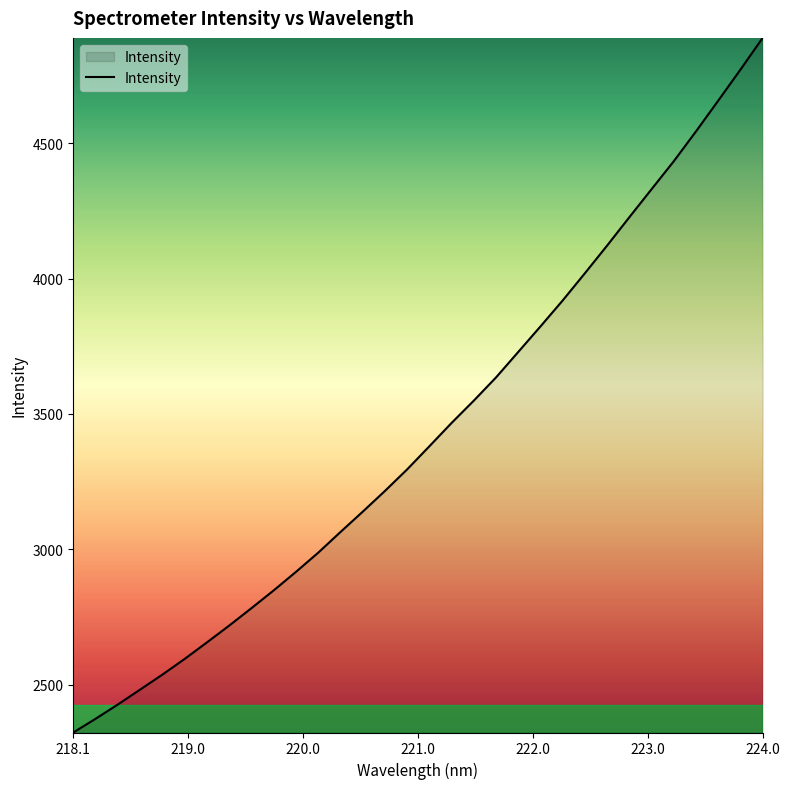

Reading right to left, extract all data points from this chart.

4888.6	4771.3	4656.9	4543.4	4433.2	4330.0	4226.4	4121.8	4019.6	3919.1	3823.1	3728.8	3634.7	3549.0	3466.6	3380.3	3294.9	3215.3	3138.6	3063.6	2987.3	2916.5	2848.2	2782.5	2718.2	2656.1	2595.2	2537.3	2482.0	2427.0	2374.3	2323.7